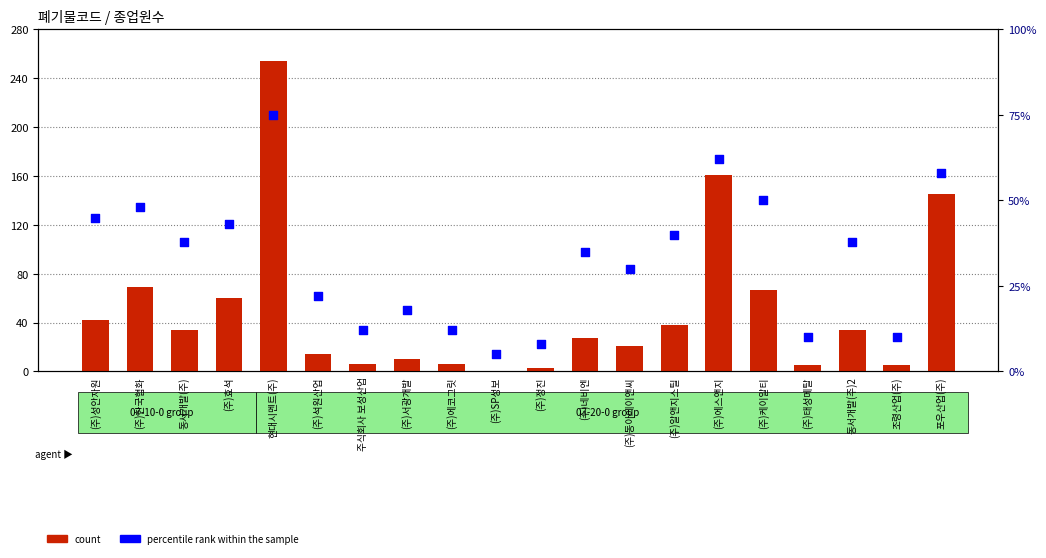

What is the total value across all series at 동서개발(주)2?

72